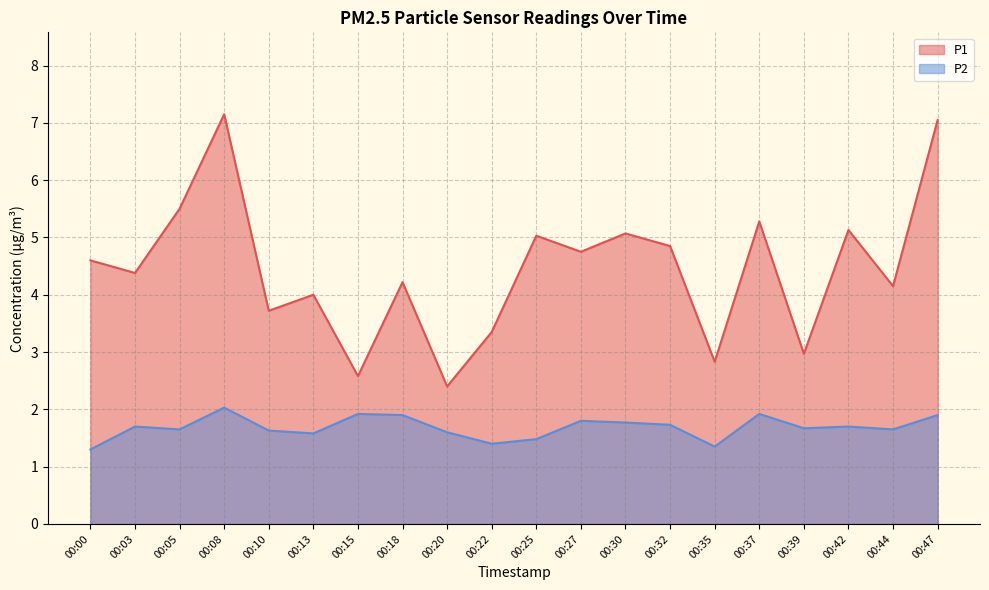

Where is the first local maximum for P2?

00:03